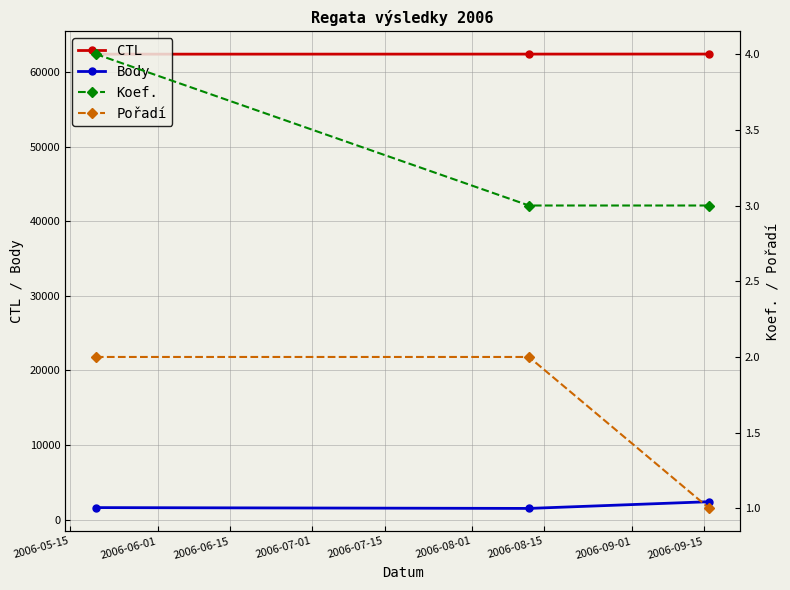

What is the value of the Body point at the 1st from the left?

1608